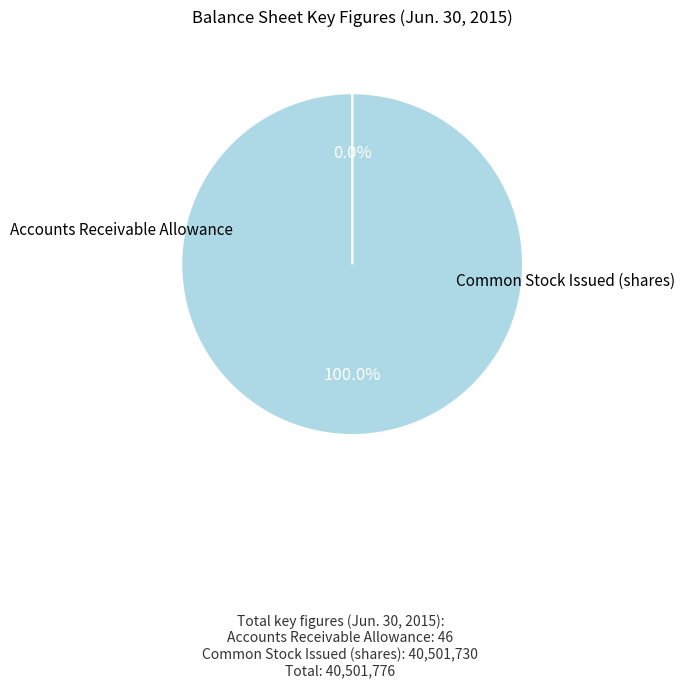

Does any single category account for the majority?

Yes